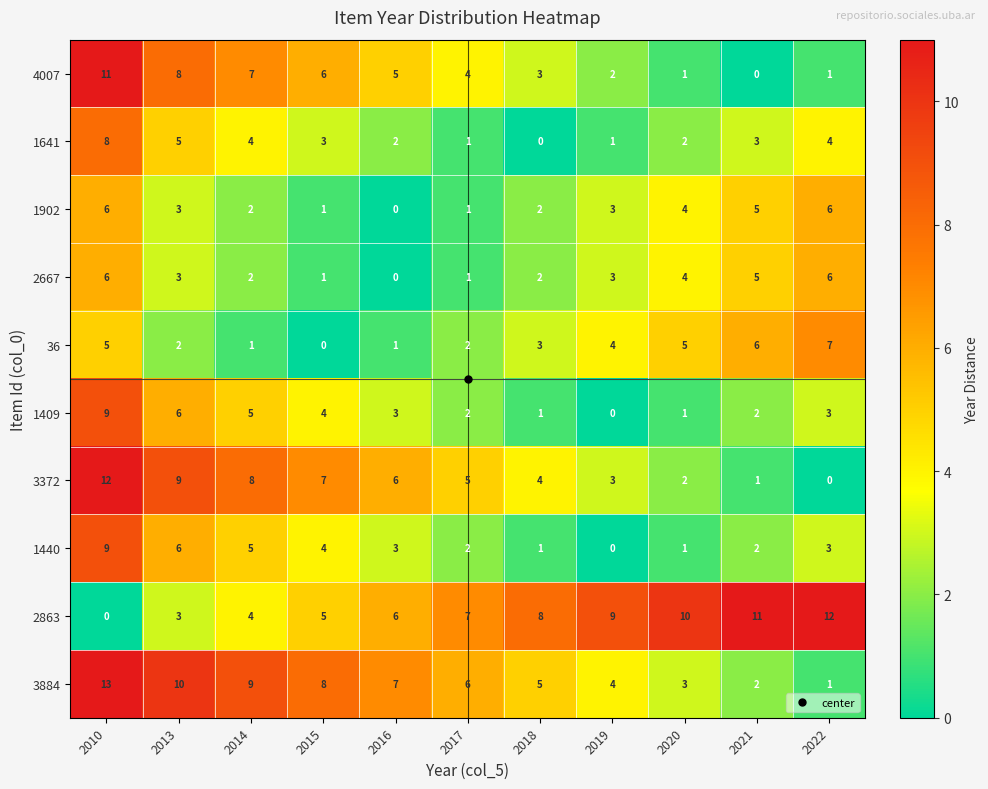

At which label does 1902 first exceed 3?

2010